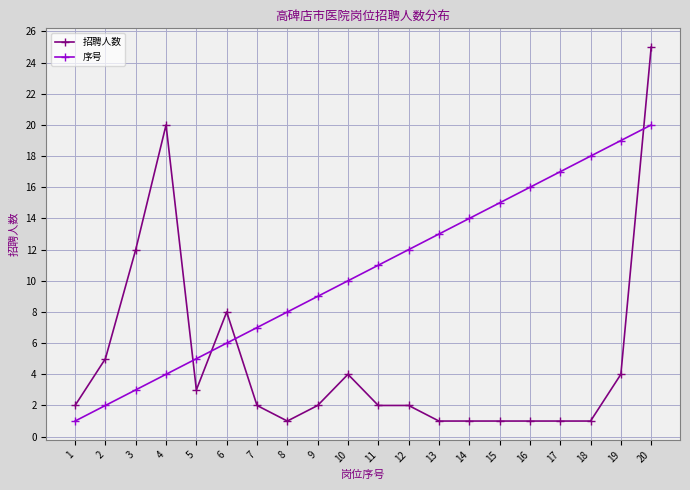

What is the difference between the second highest and second lowest values in the 序号 series?

17